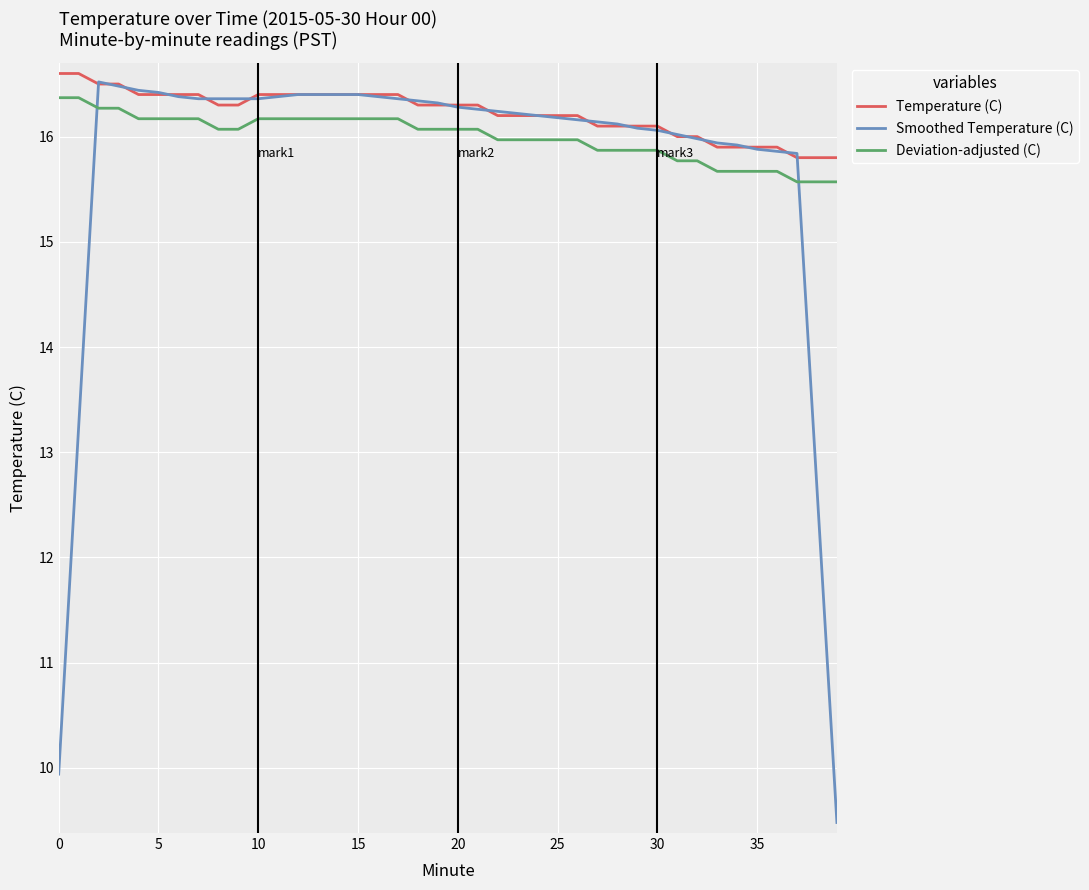

What is the sum of all Smoothed Temperature (C) values?

629.8